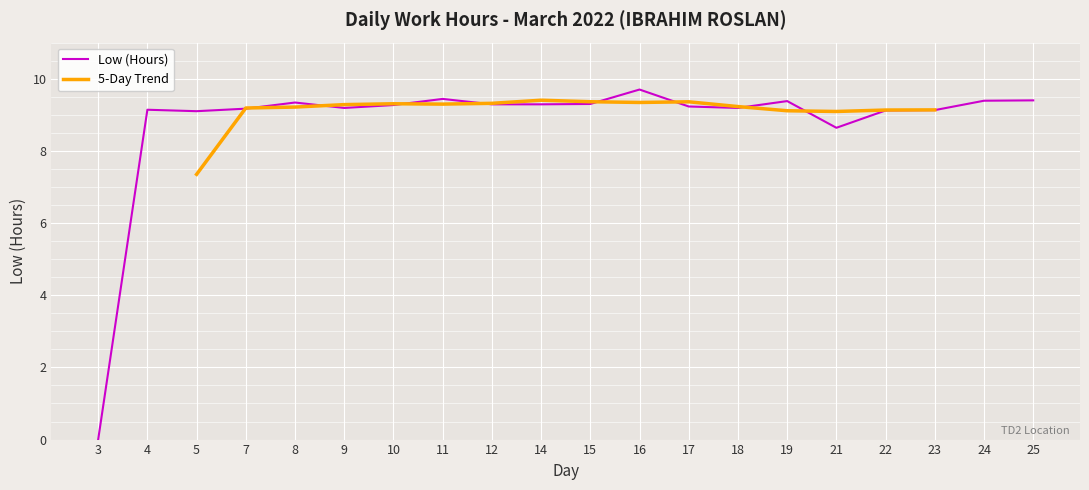

What is the average value?

8.8